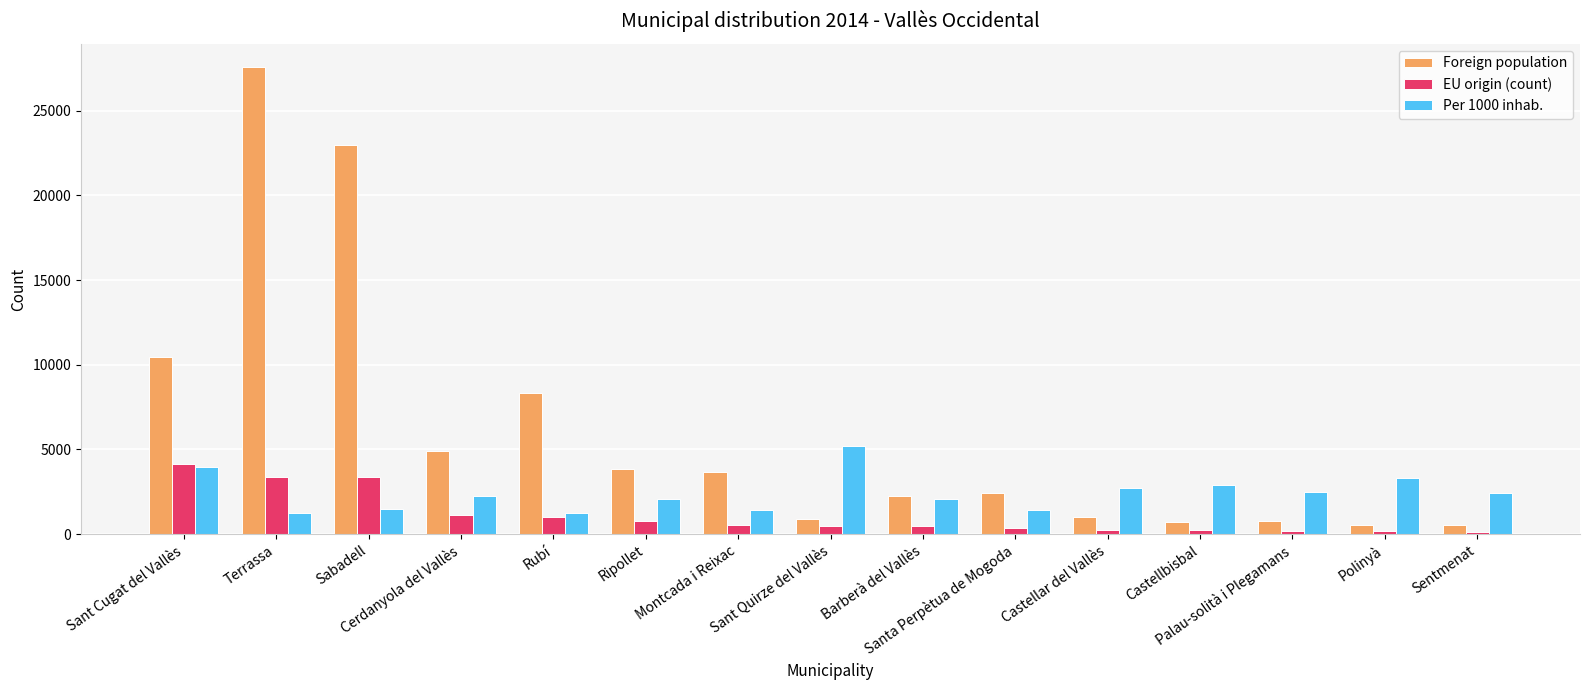

How many bars are there in each group?

3